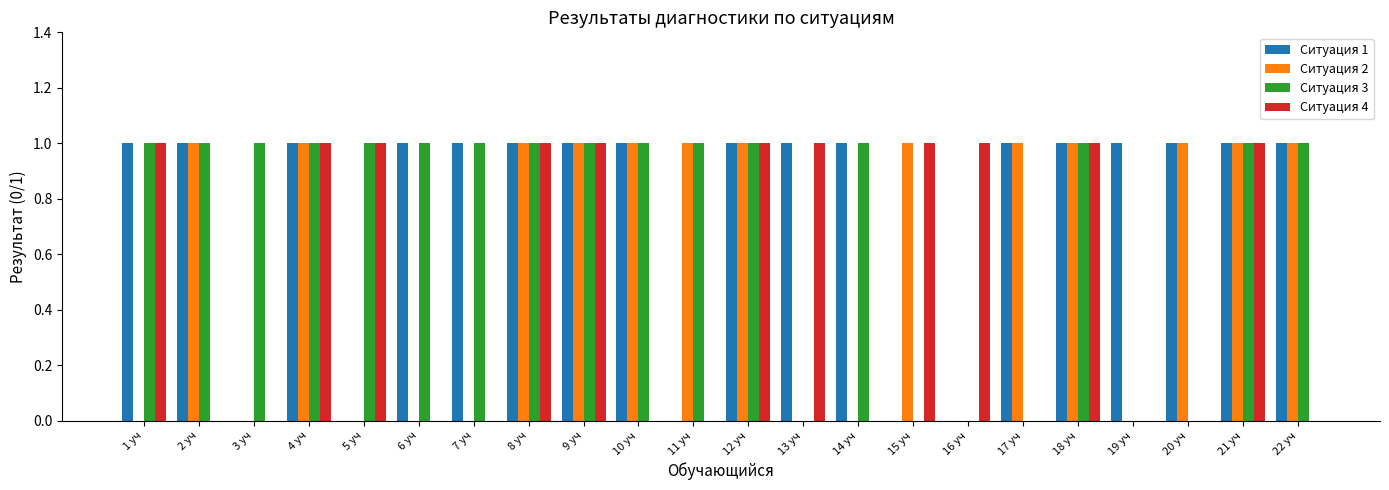

The value of Ситуация 1 at 21 уч is 0. True or false?

False